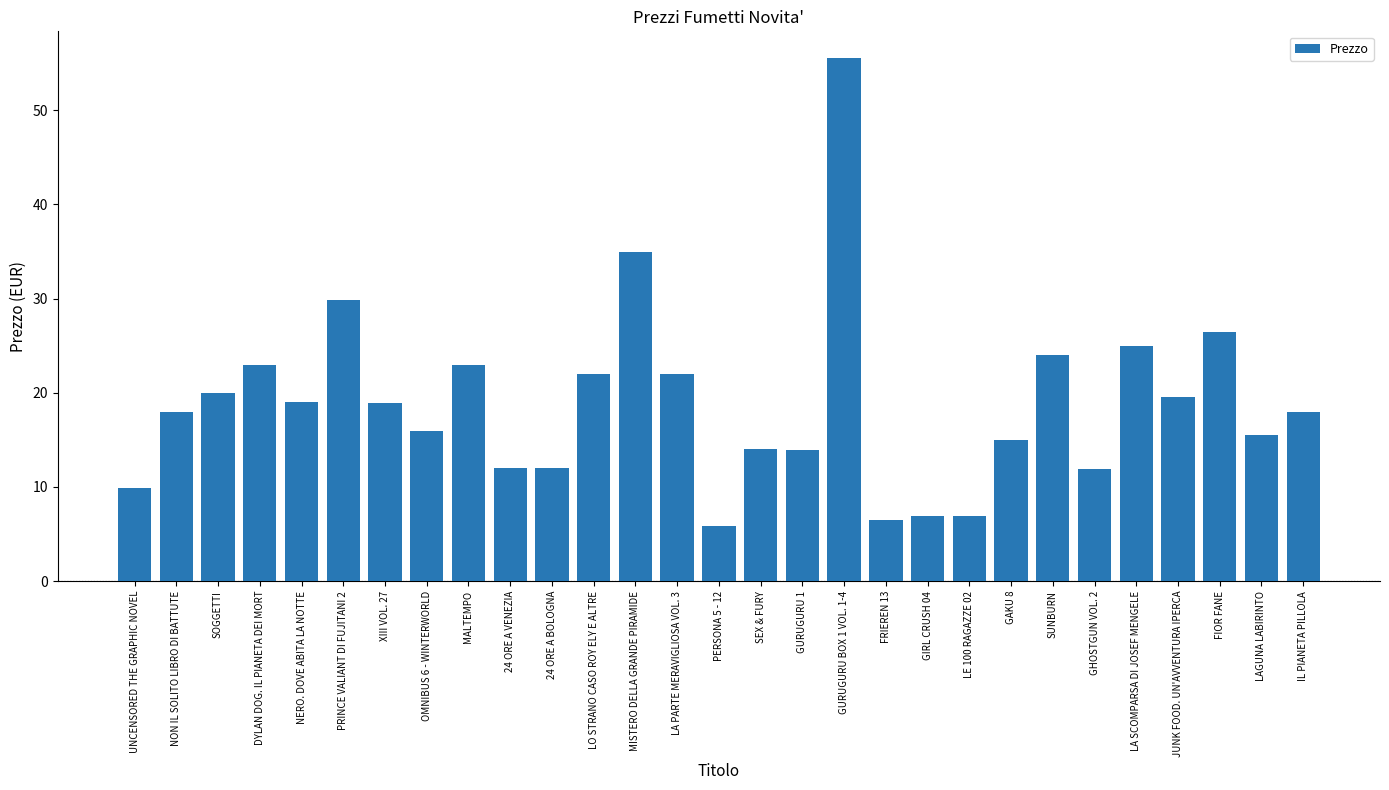

Are the bars horizontal?

No